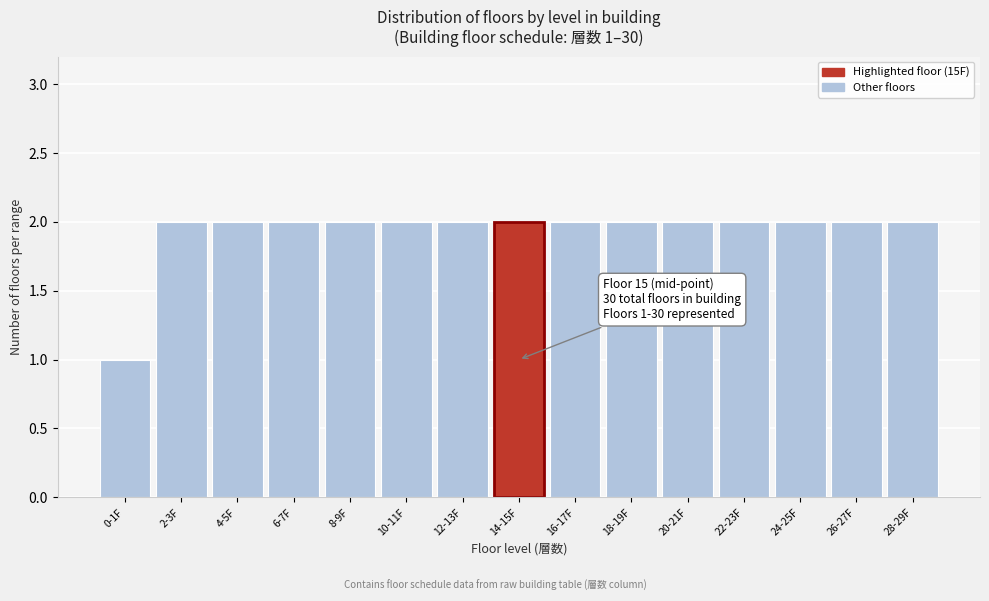

Reading right to left, transcribe all the data shown in this chart.

2	2	2	2	2	2	2	2	2	2	2	2	2	2	1